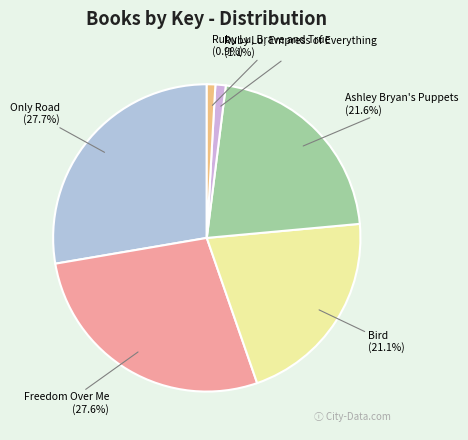

To the nearest percent, what is the average slice percentage?

17%